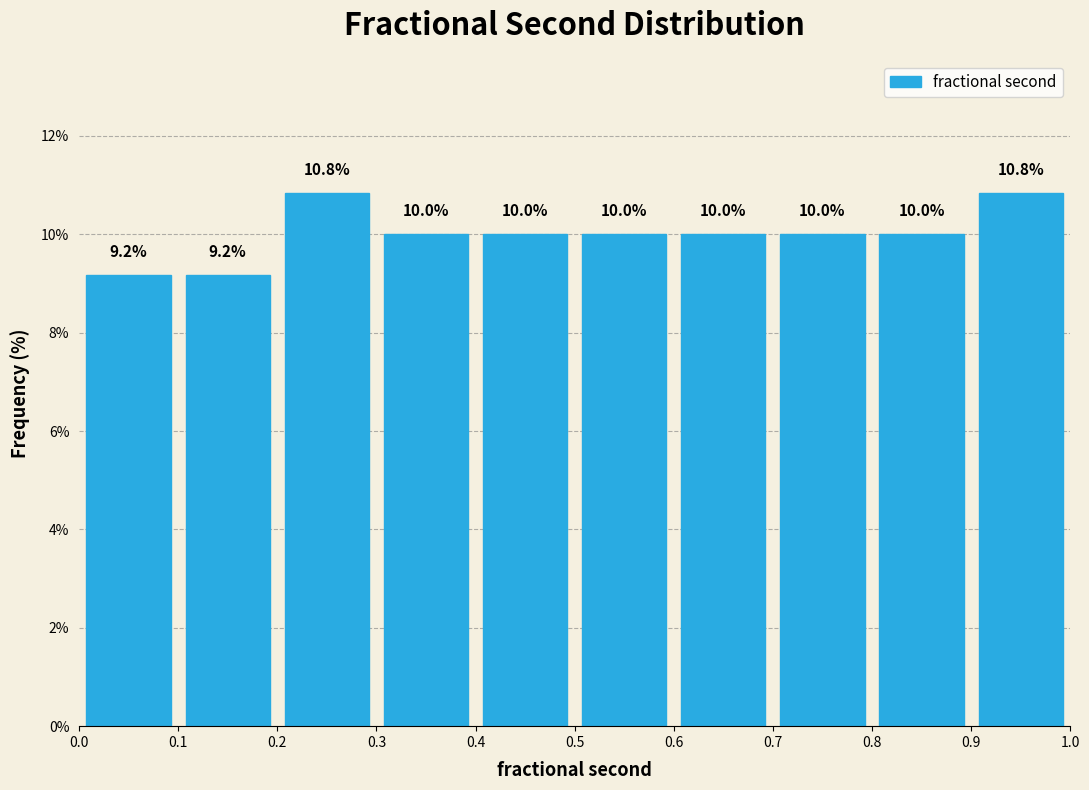

Reading left to right, transcribe this chart: for each bar, give the range it covers on the x-axis and its height.

0.0 to 0.1: 9.2
0.1 to 0.2: 9.2
0.2 to 0.3: 10.8
0.3 to 0.4: 10.0
0.4 to 0.5: 10.0
0.5 to 0.6: 10.0
0.6 to 0.7: 10.0
0.7 to 0.8: 10.0
0.8 to 0.9: 10.0
0.9 to 1.0: 10.8